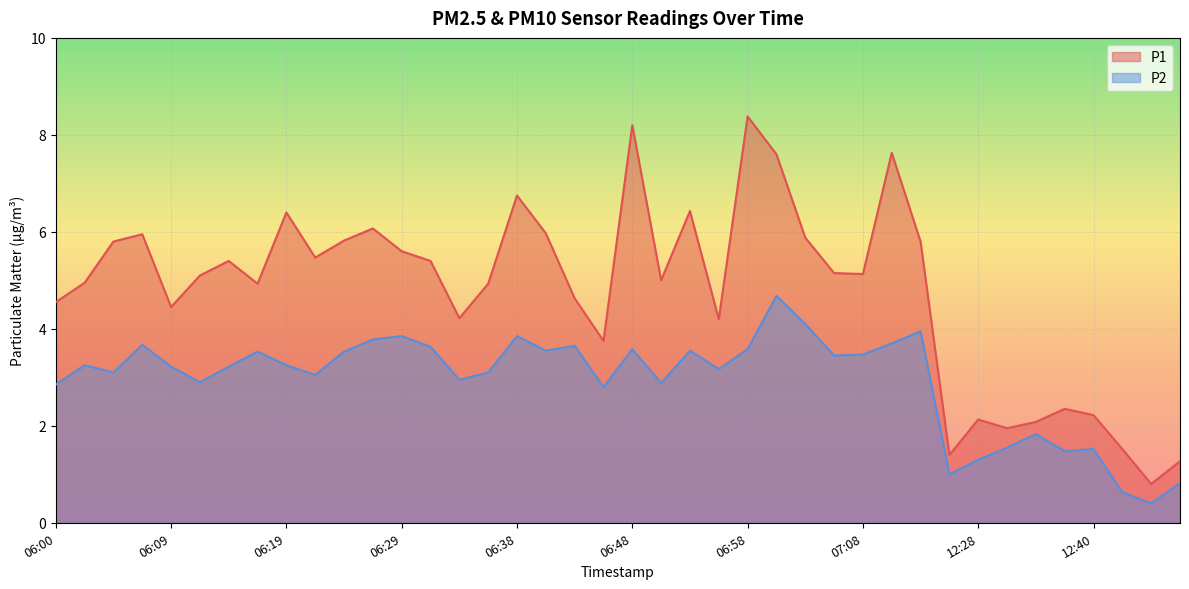

What are all the series names shown in the legend?

P1, P2